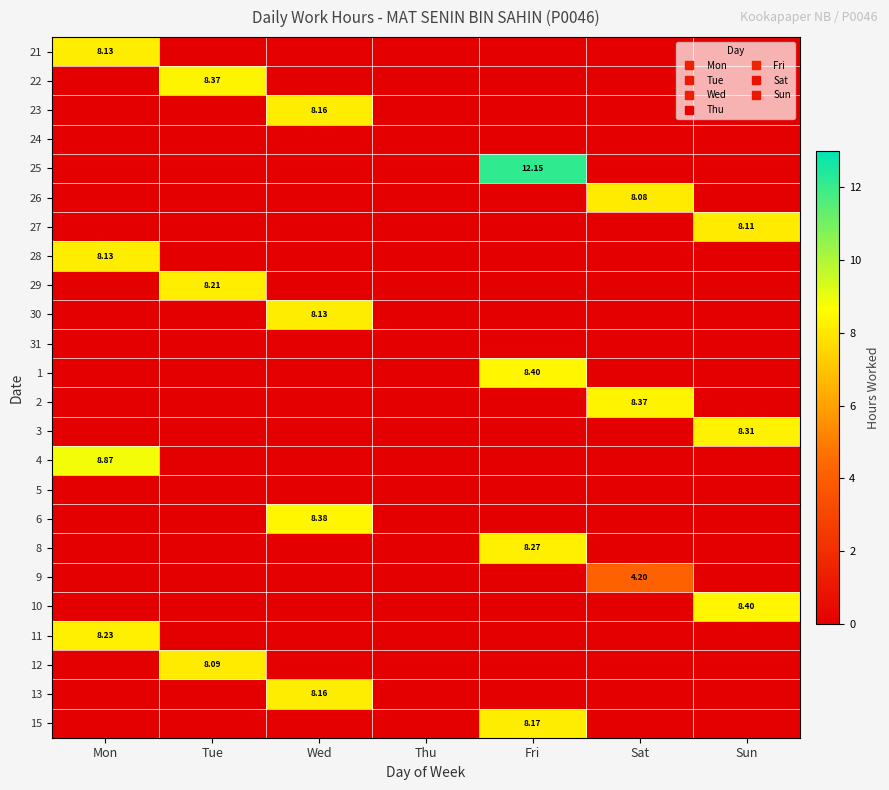

What is the total value across all series at Mon?

33.4